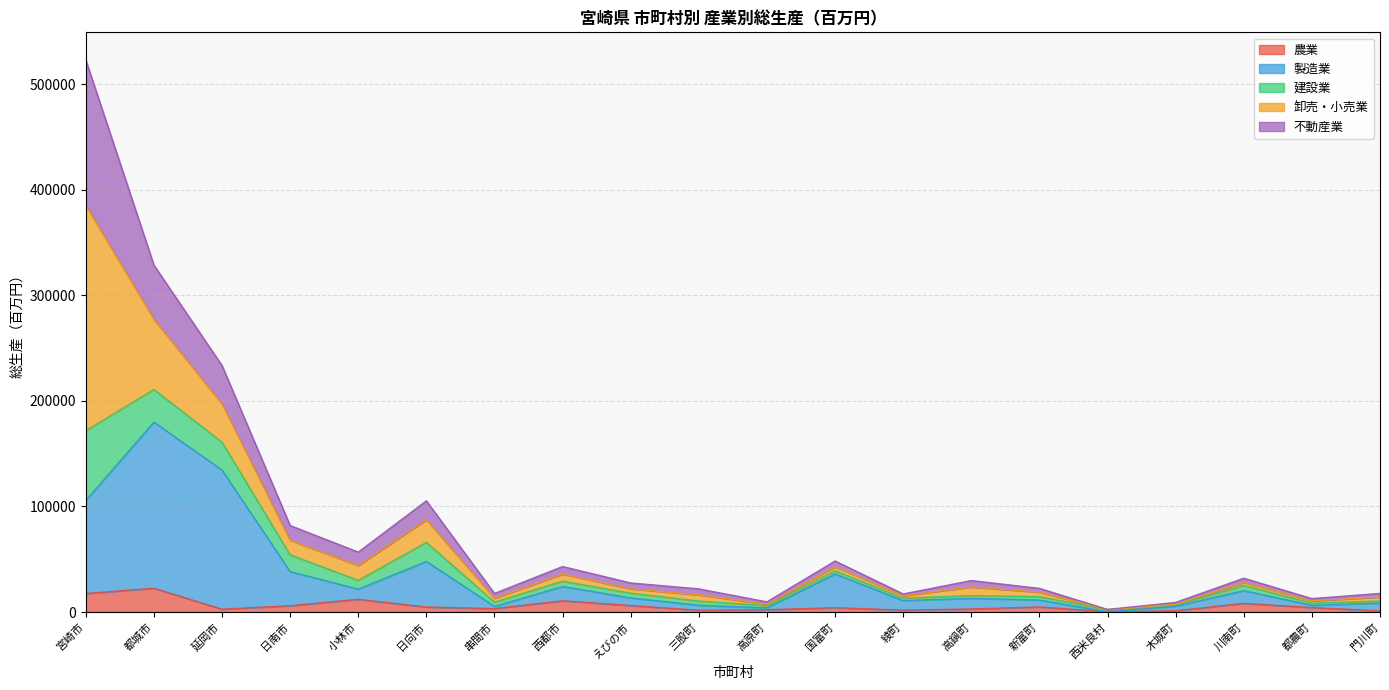

What is the value of the 農業 point at the 14th from the left?

2887.6